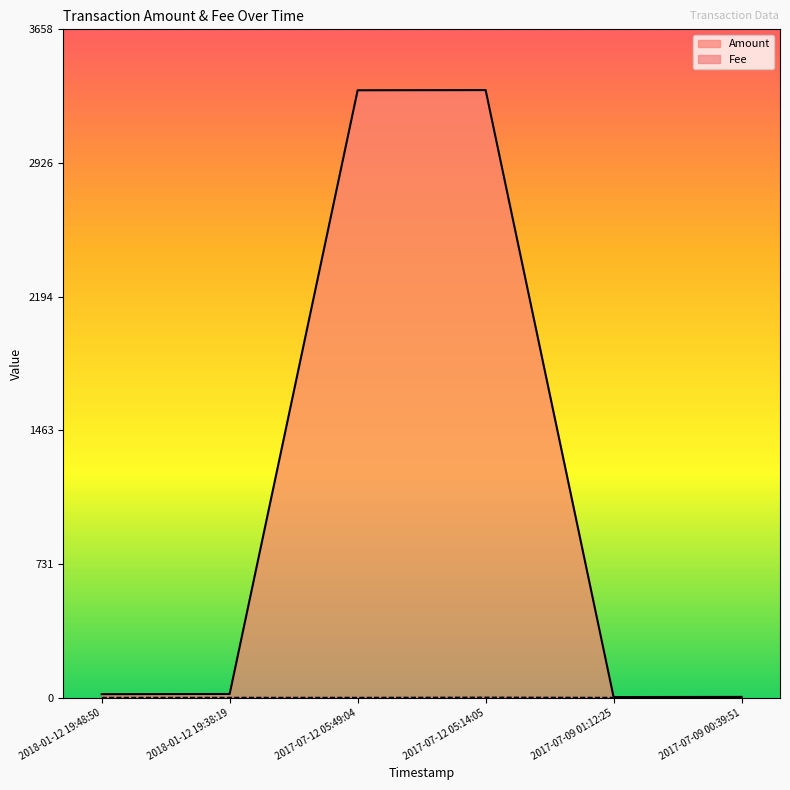

How many series are shown in this chart?

2